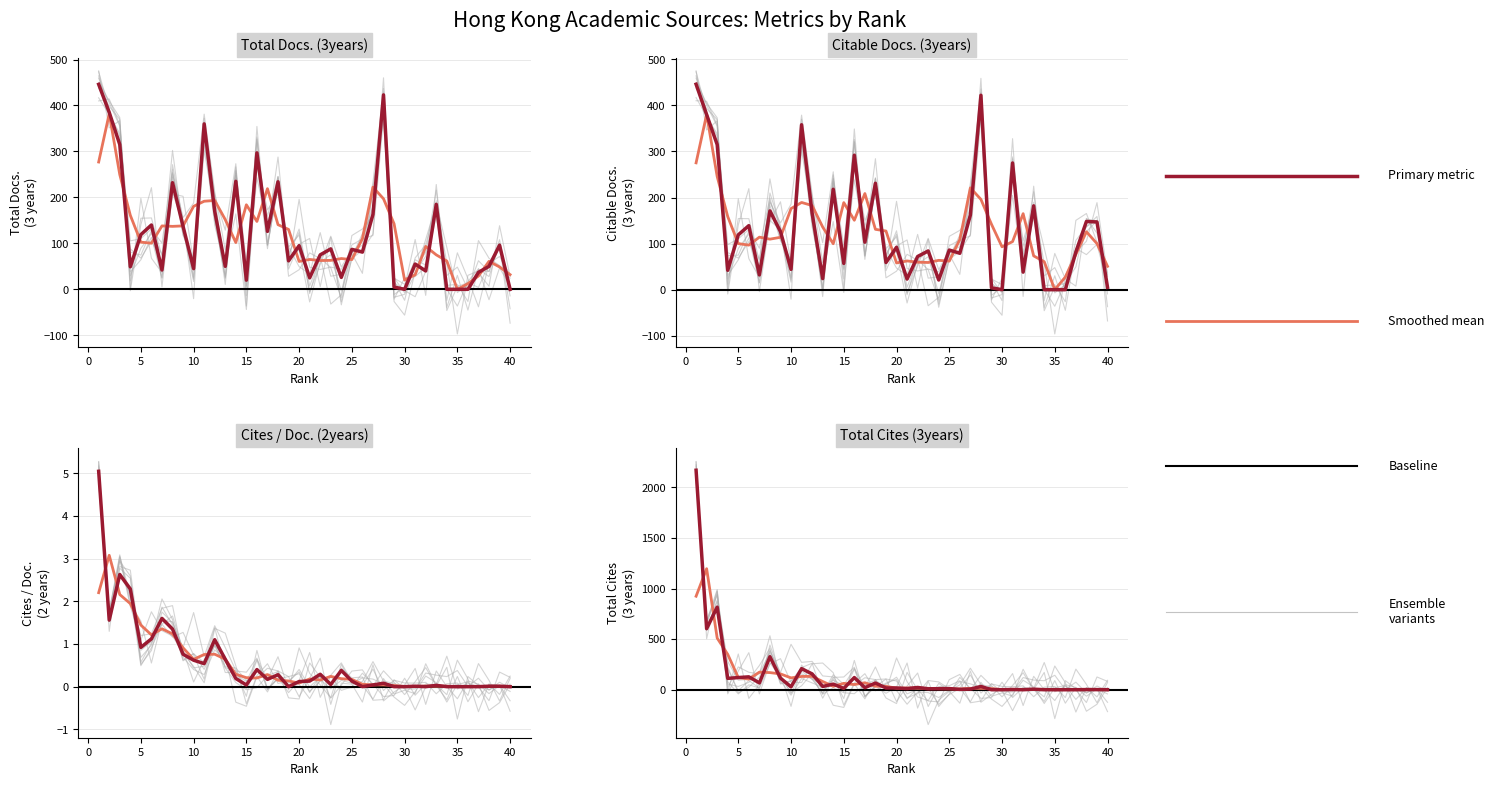

True or false: Total Docs. (3years) and Cites / Doc. (2years) intersect in this chart.

False